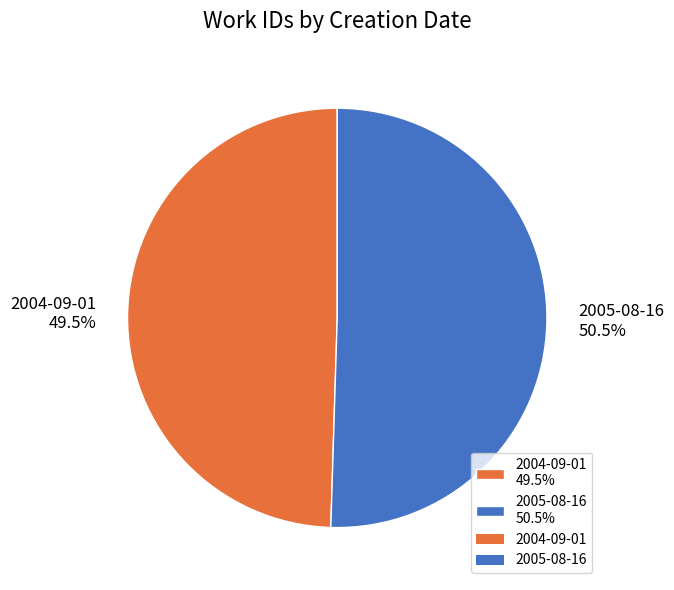

Count the number of slices in the pie.

2